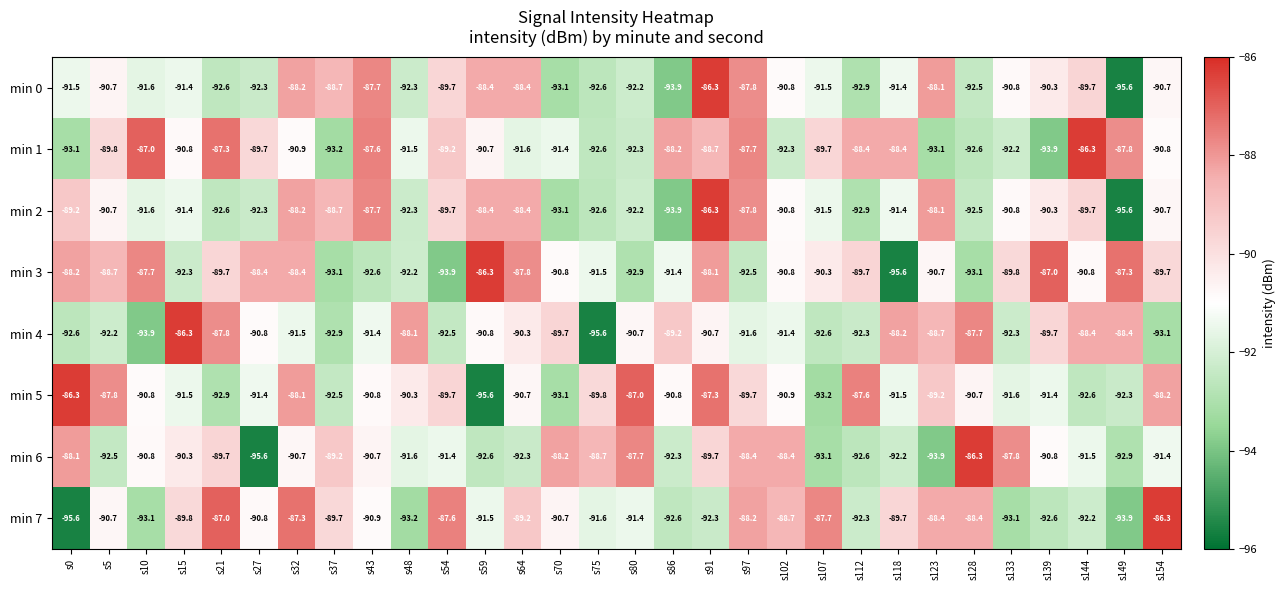

What value does the min 1 series have at s64?

-91.6